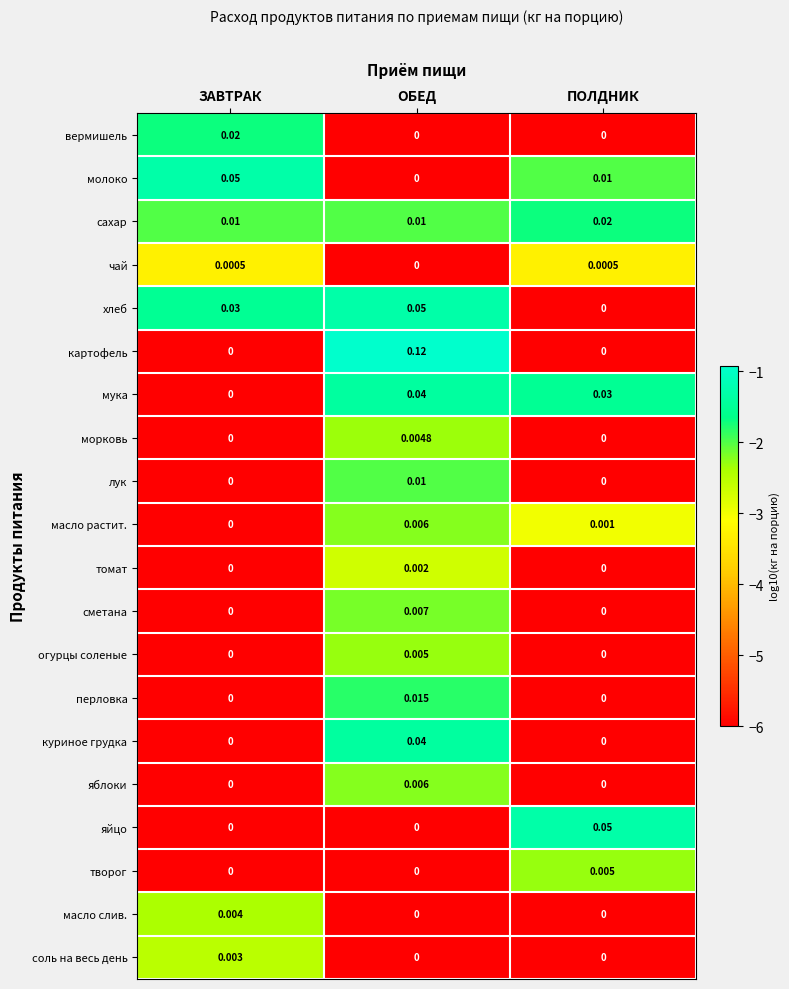

Which category has the highest value across all series?

ОБЕД